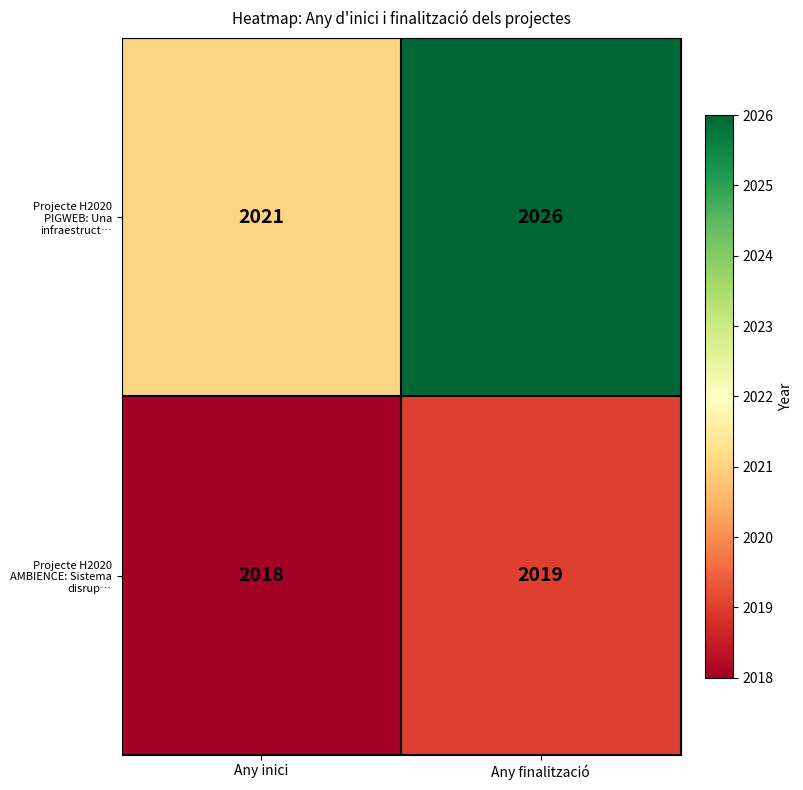

Rank the series at Any inici from lowest to highest value.

Projecte H2020 AMBIENCE: Sistema disrup…, Projecte H2020 PIGWEB: Una infraestruct…